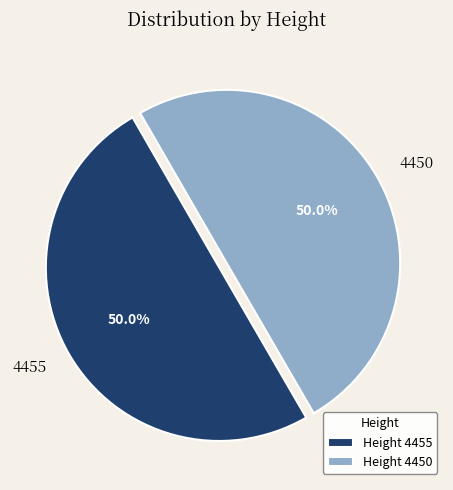

Approximately how many times larger is the value at 4455 compared to 4450?

1.0